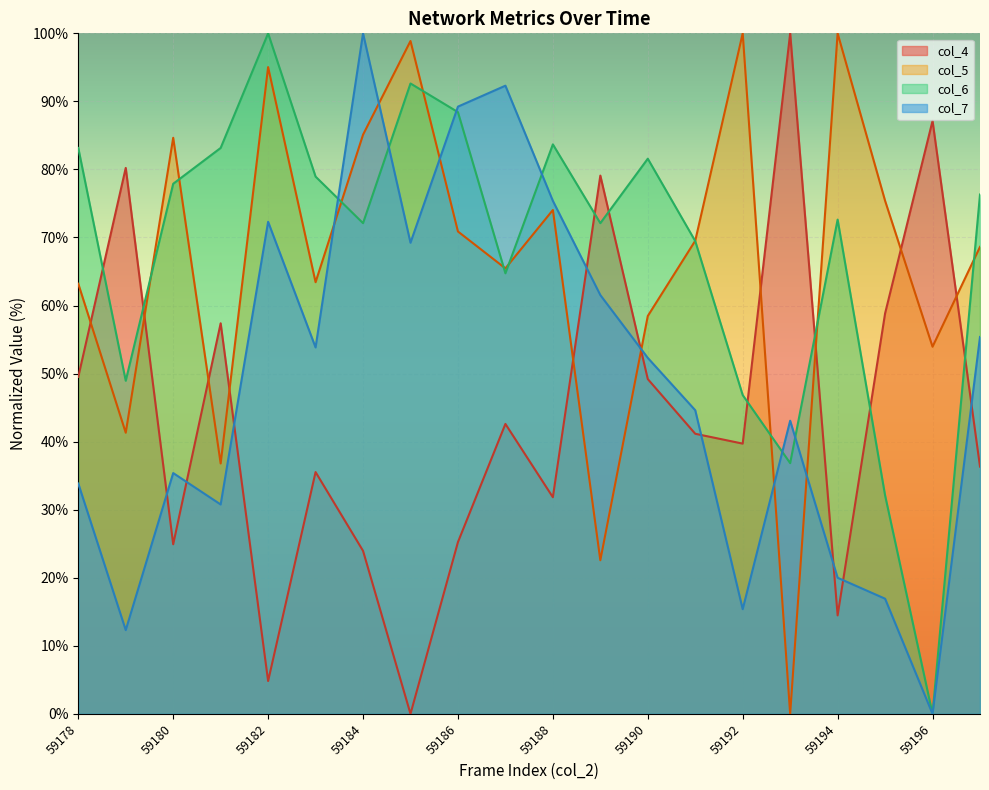

What is the difference between the col_5 values at 59193 and 59196?

54.0